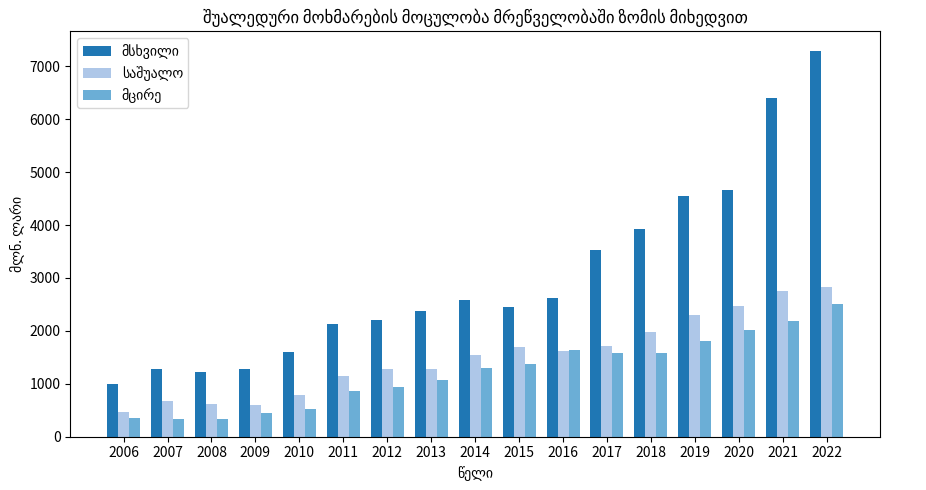

At which category is the sum across all series the highest?

2022